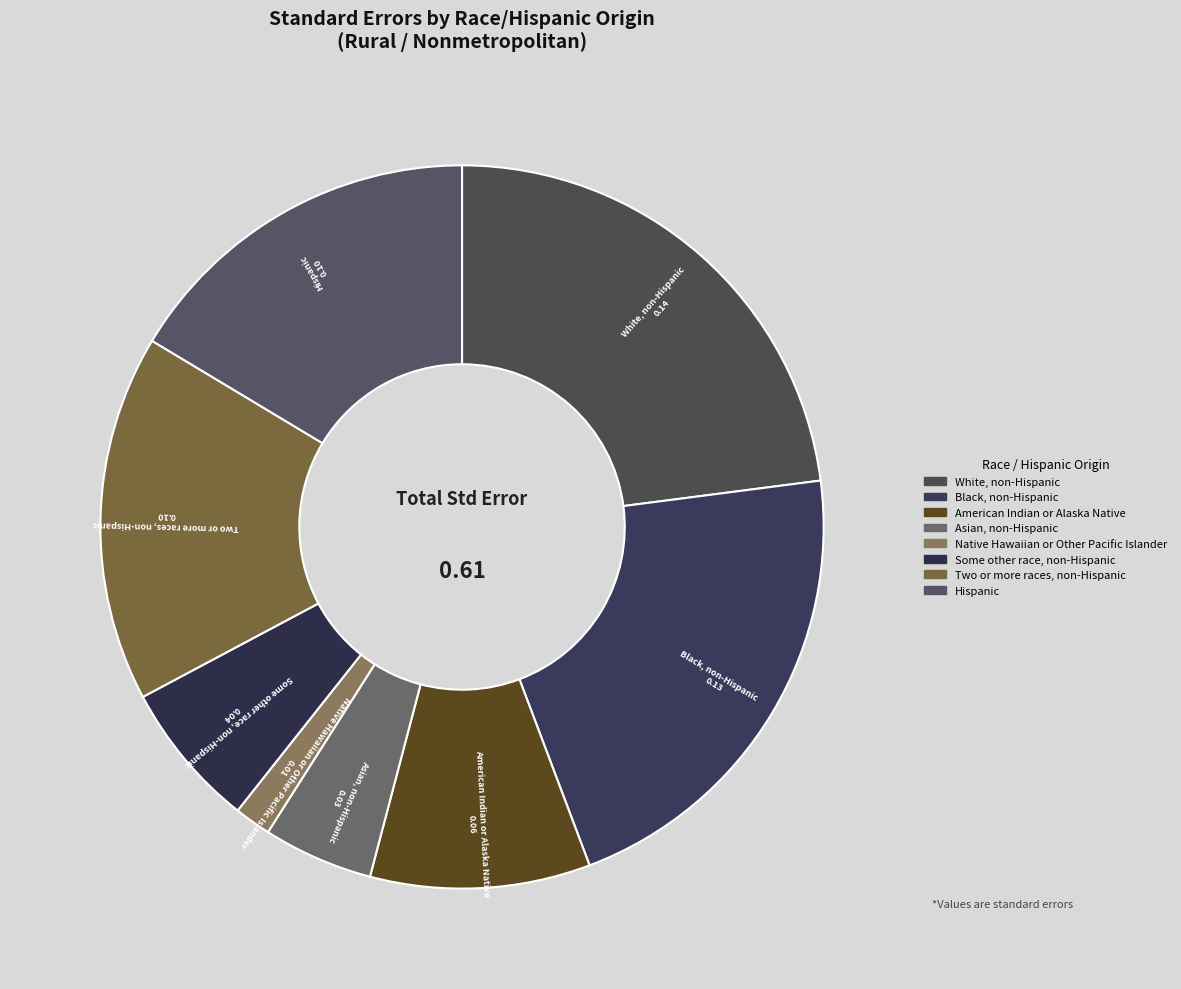

What percentage is NOT represented by Black, non-Hispanic?

78.7%